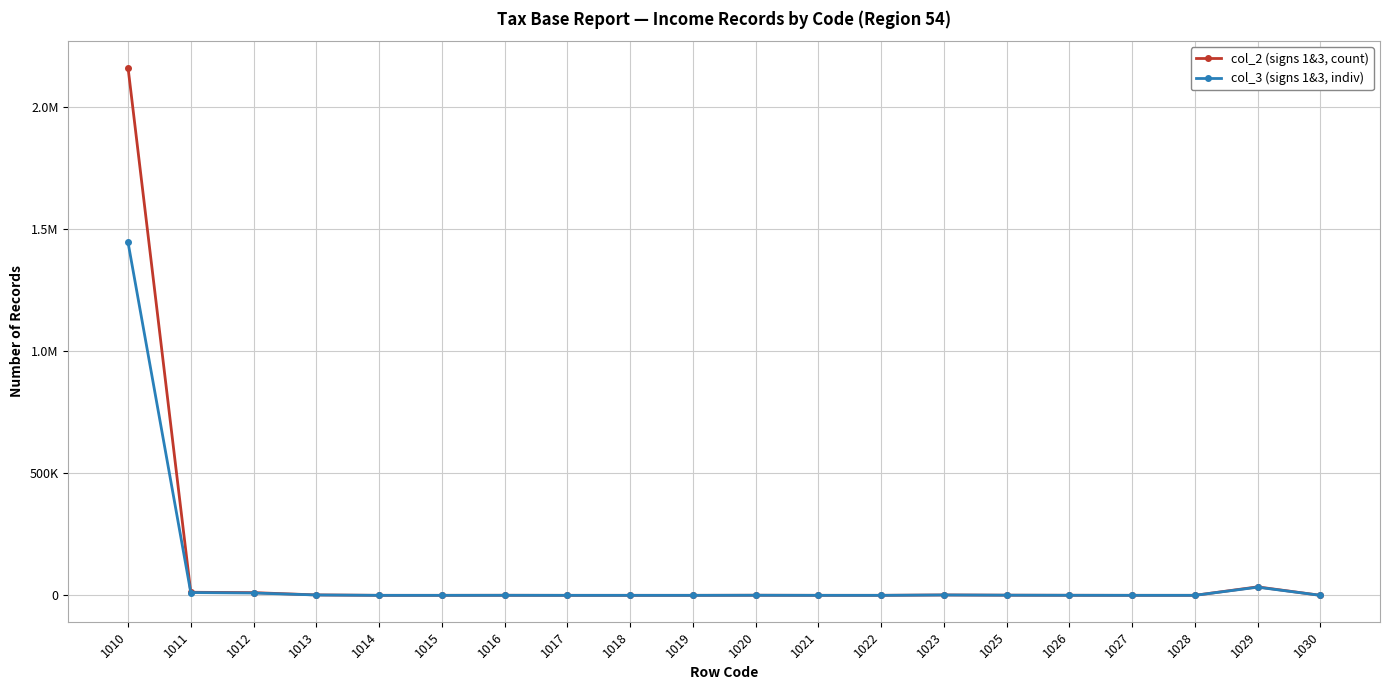

What are all the series names shown in the legend?

col_2 (signs 1&3, count), col_3 (signs 1&3, indiv)